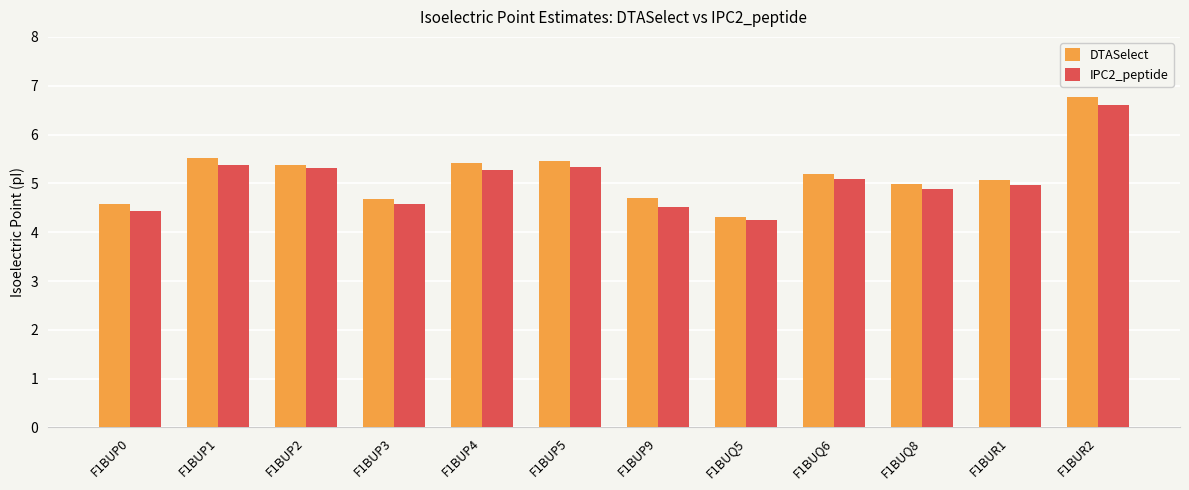

Which category has the highest value in the IPC2_peptide series?

F1BUR2